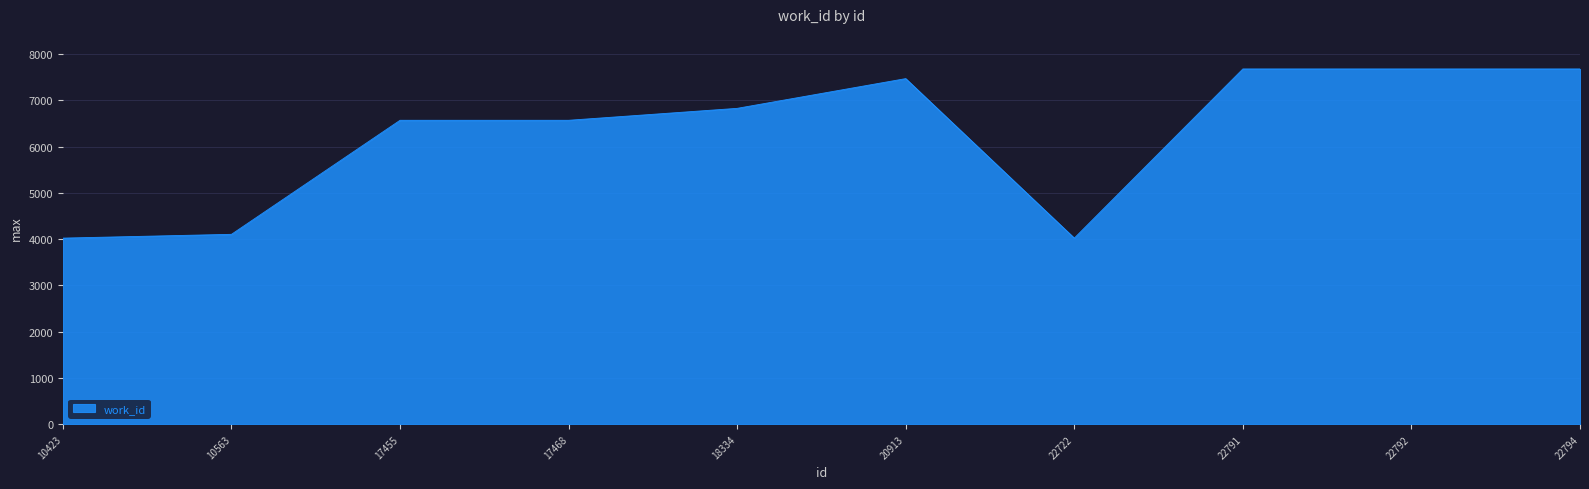

What is the smallest value displayed?

4024